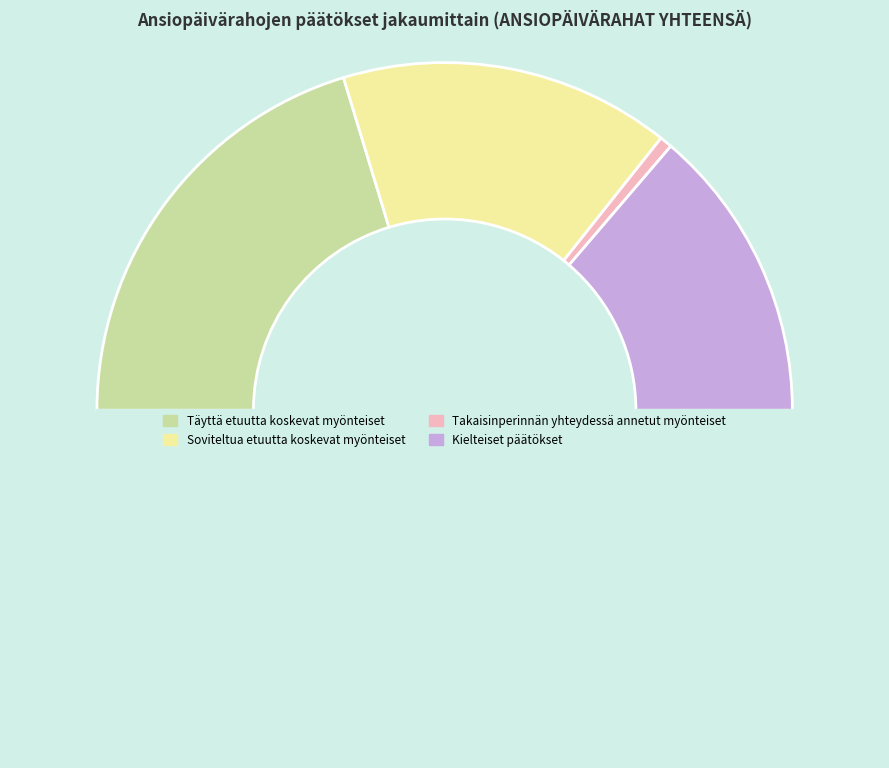

To the nearest percent, what is the difference between the largest and smallest slice percentages?

39%